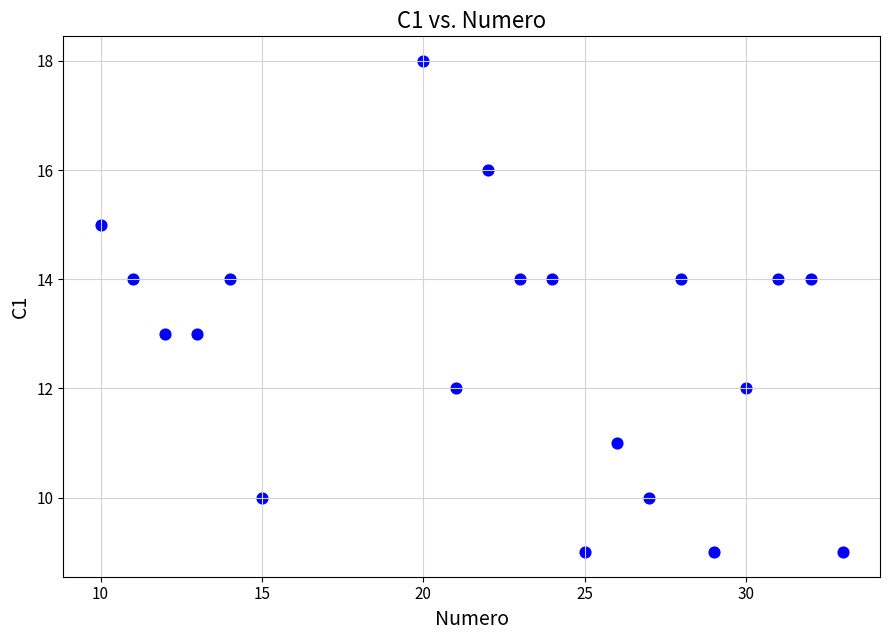

What is the range of Y values (max minus min)?

9